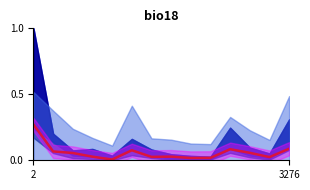

True or false: the data shows 0.0 at 9.

True